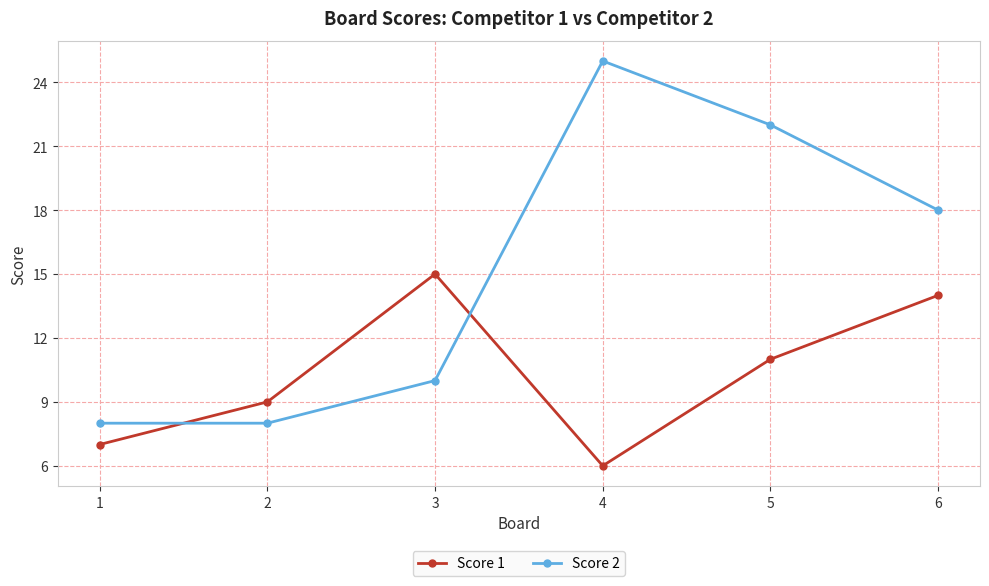

In Score 1, how many points are higher than both neighbors (excluding endpoints)?

1